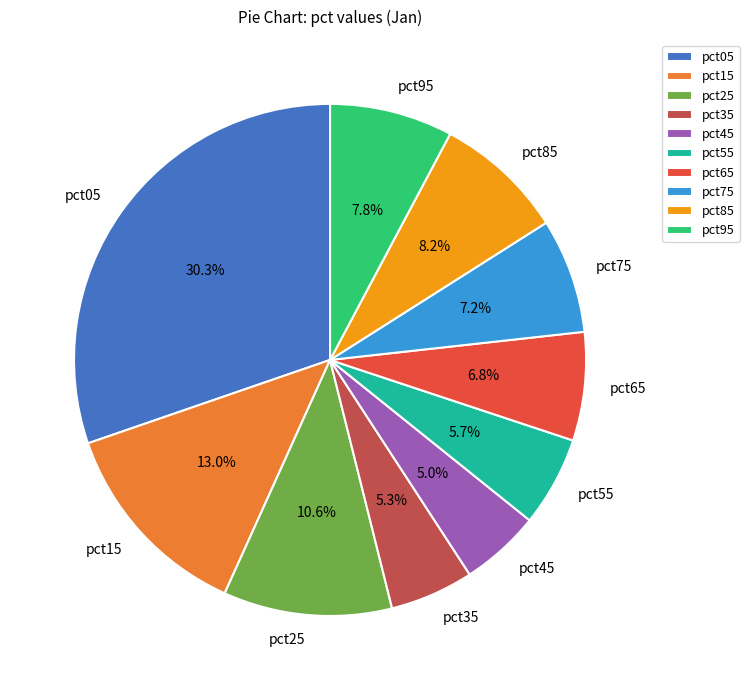

To the nearest percent, what portion does pct85 represent?

8%